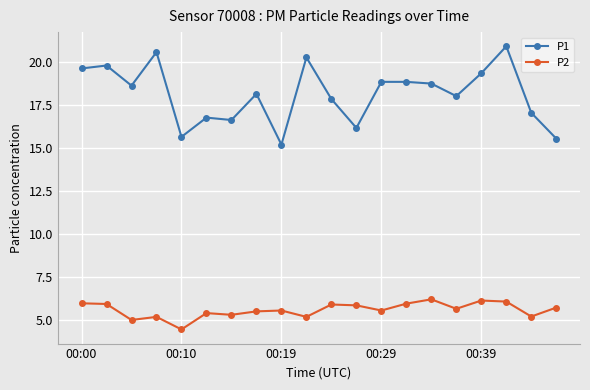

True or false: P1 has more than 1 interior local peaks.

True